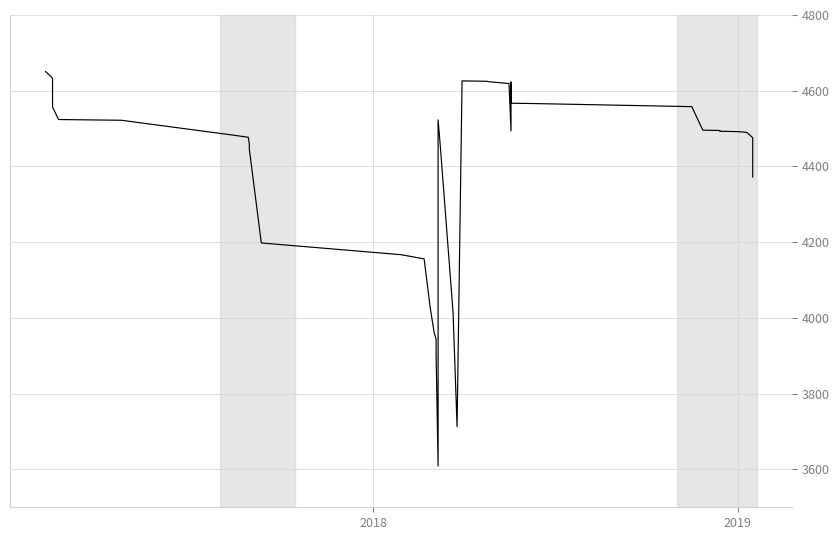

Reading left to right, extract all data points from this chart.

4651	4633	4557	4524	4522	4482	4477	4459	4446	4198	4167	4156	4029	3962	3944	3905	3609	4523	4461	4014	3713	4626	4625	4624	4619	4494	4623	4567	4566	4558	4496	4495	4493	4492	4490	4476	4475	4469	4372